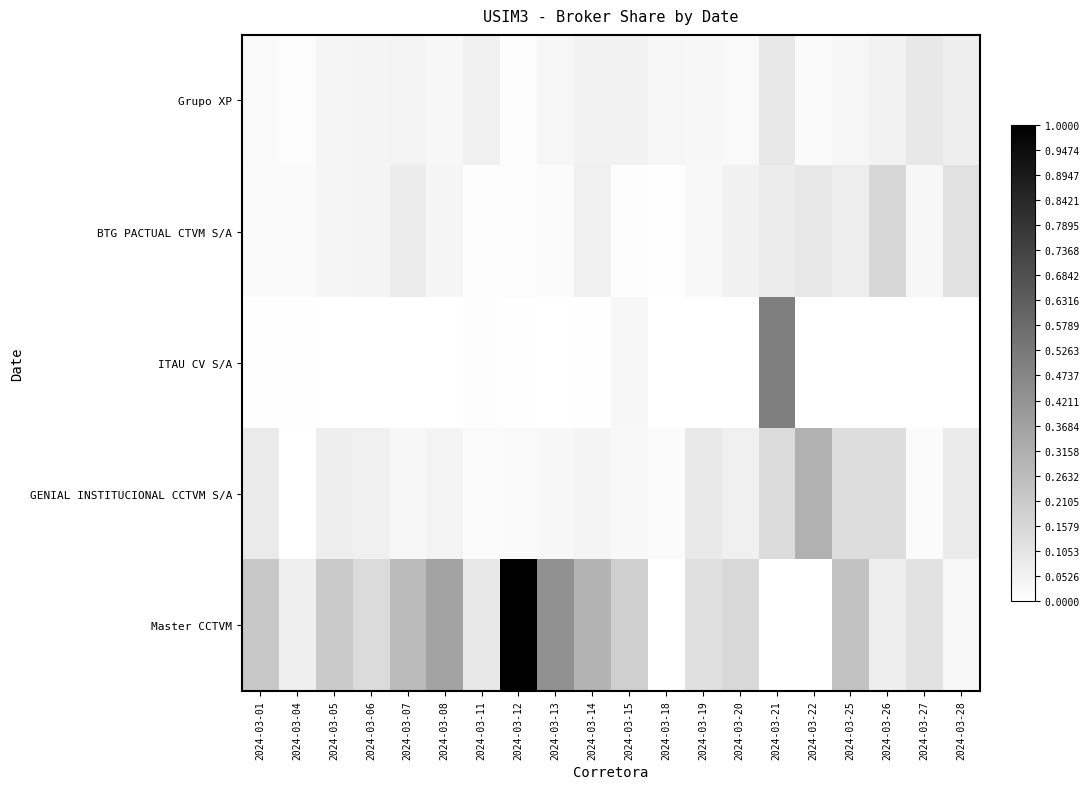

How many data points does each series have?

20